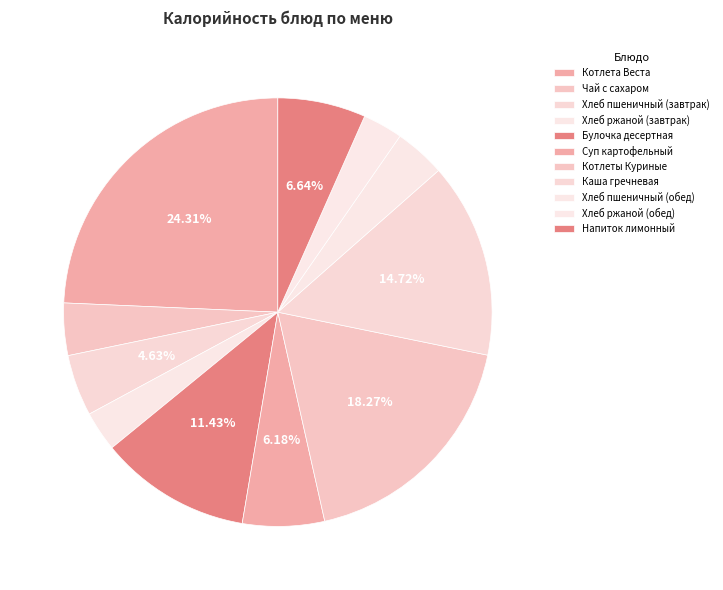

To the nearest percent, what percentage of the pie is Чай с сахаром?

4%